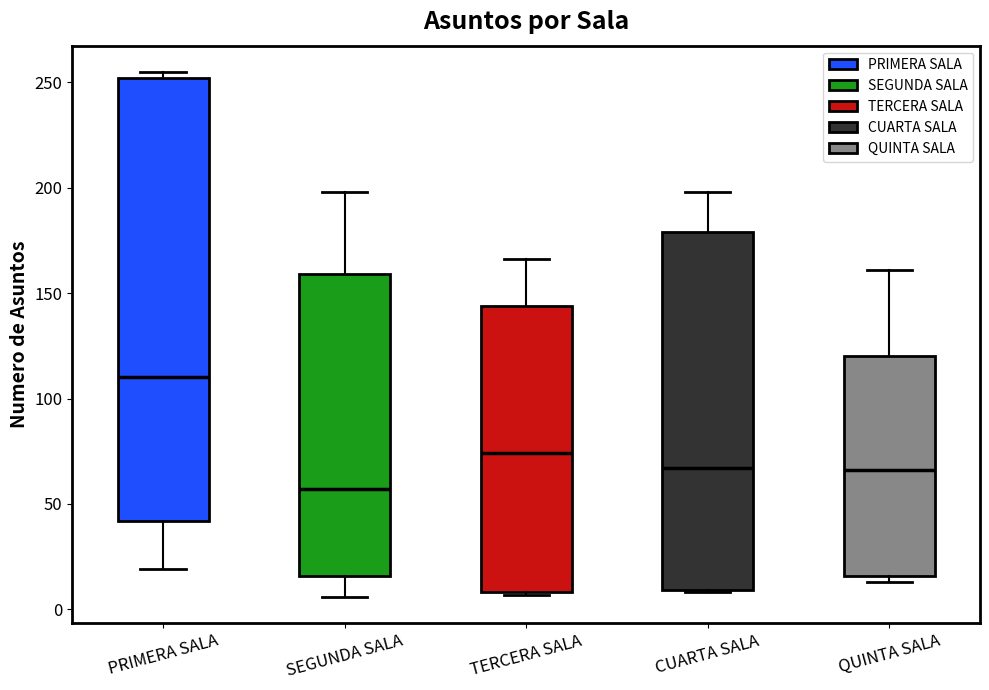

Comparing the boxes themselves (not the whiskers), which one is the tallest?

PRIMERA SALA